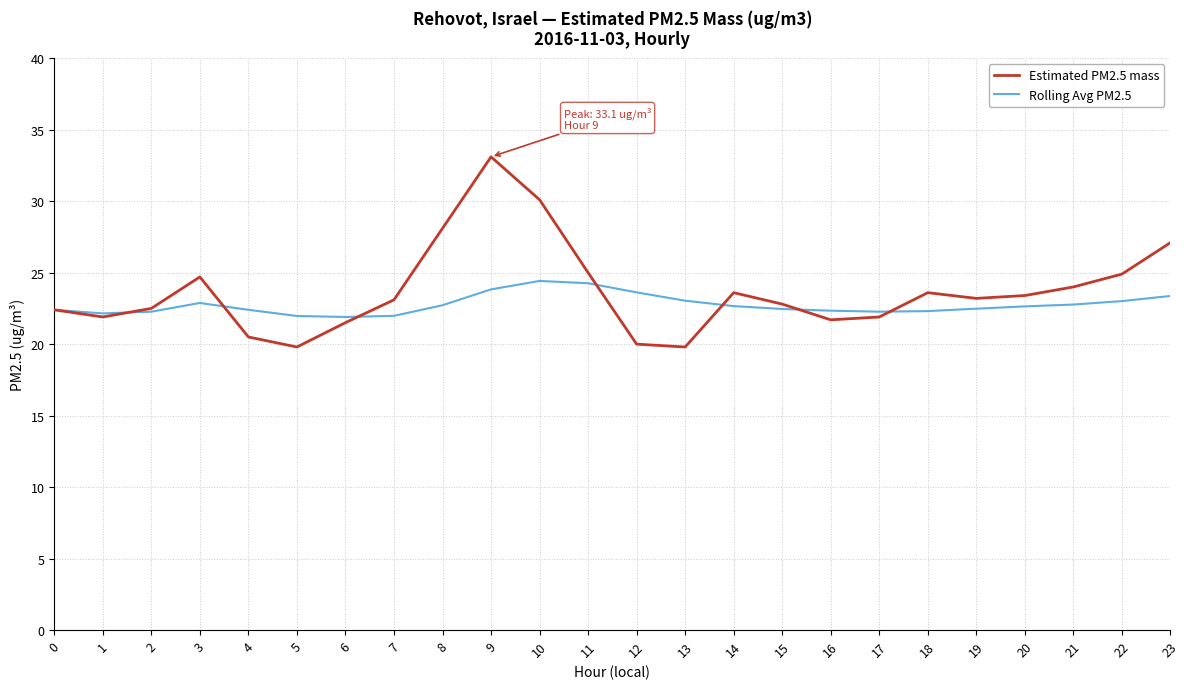

Where does the Estimated PM2.5 mass series first go above 23?

3